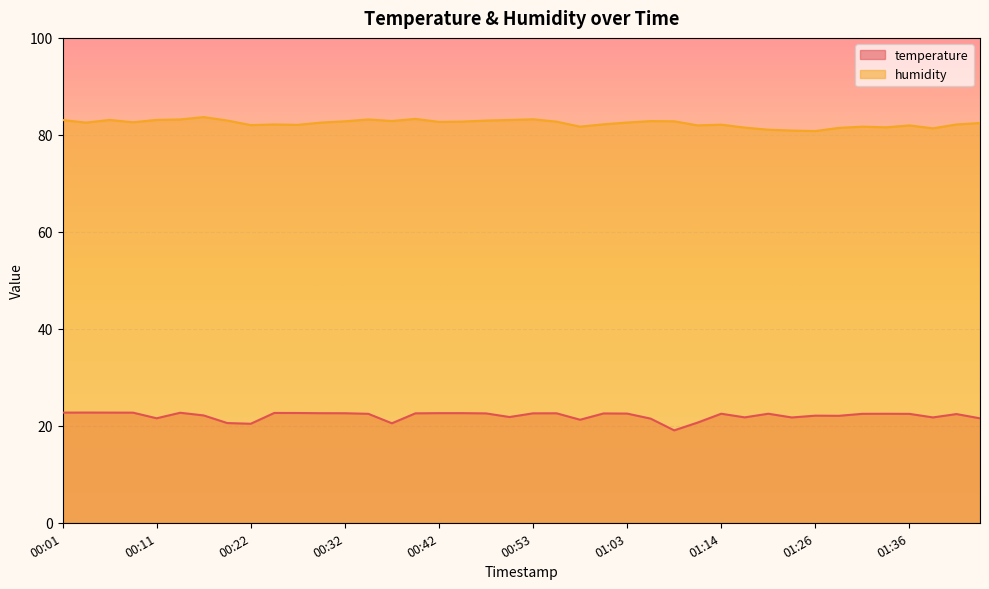

In temperature, how many points are higher than both neighbors (excluding endpoints)?

10